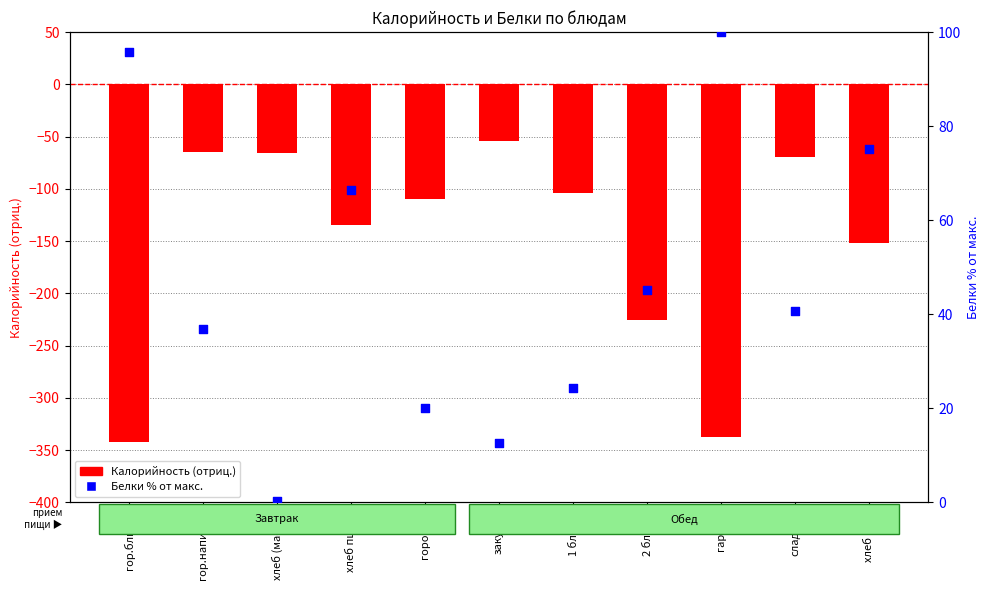

Which series has the largest total across all categories?

Белки (% от макс.)